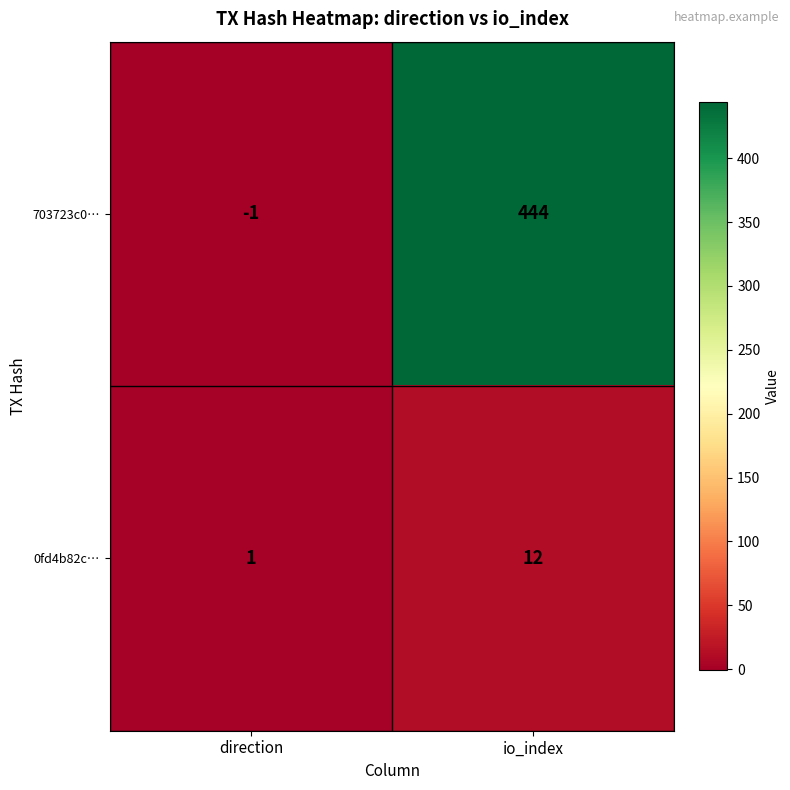

What is the difference between the maximum and minimum values in the 703723c0… series?

445